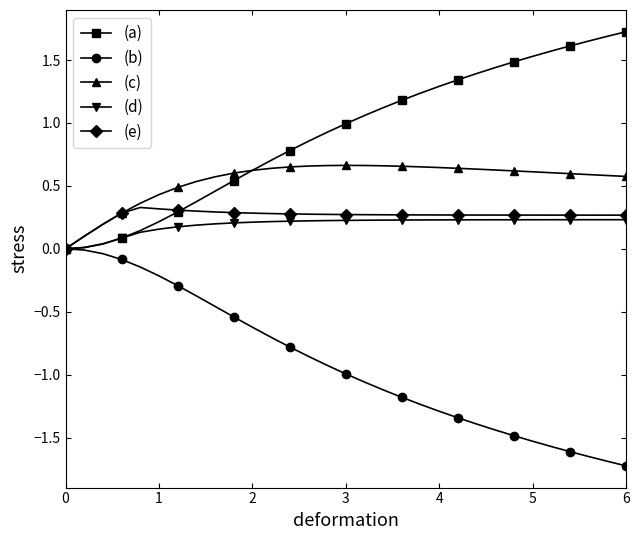

What are all the series names shown in the legend?

(a), (b), (c), (d), (e)